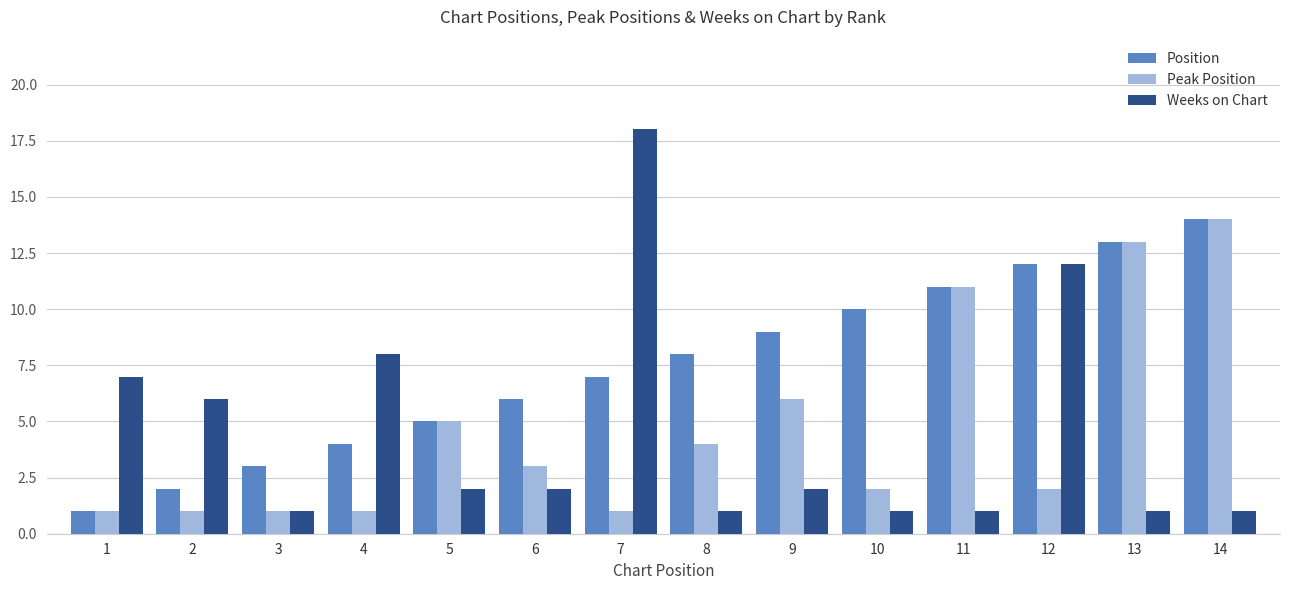

Reading left to right, transcribe all the data shown in this chart.

Position: 1=1	2=2	3=3	4=4	5=5	6=6	7=7	8=8	9=9	10=10	11=11	12=12	13=13	14=14
Peak Position: 1=1	2=1	3=1	4=1	5=5	6=3	7=1	8=4	9=6	10=2	11=11	12=2	13=13	14=14
Weeks on Chart: 1=7	2=6	3=1	4=8	5=2	6=2	7=18	8=1	9=2	10=1	11=1	12=12	13=1	14=1